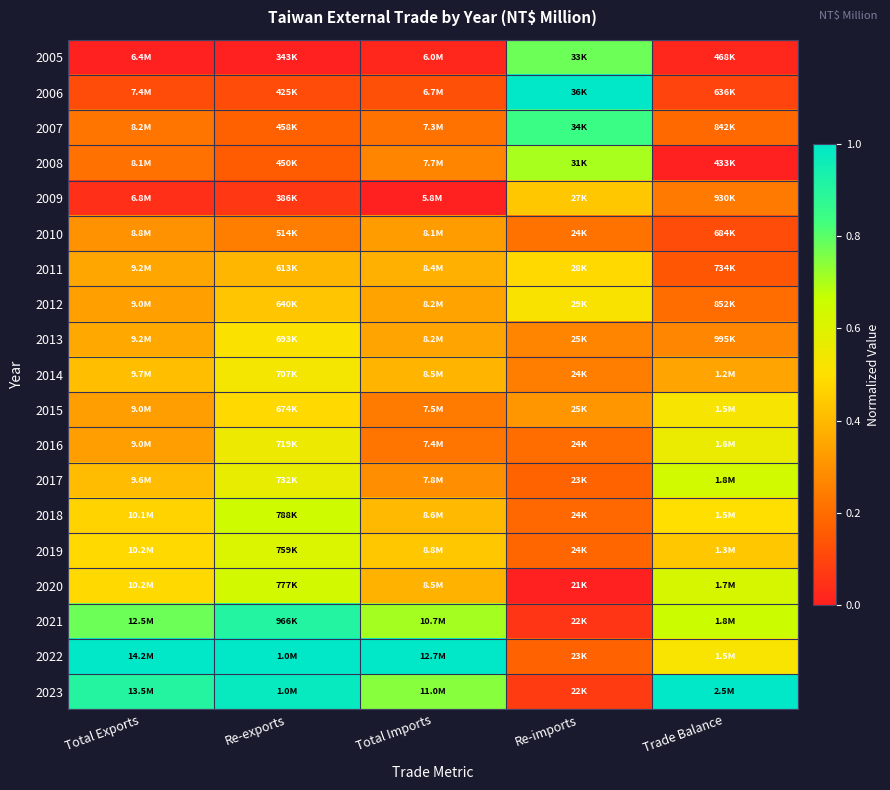

What is the greatest value displayed?

1.0